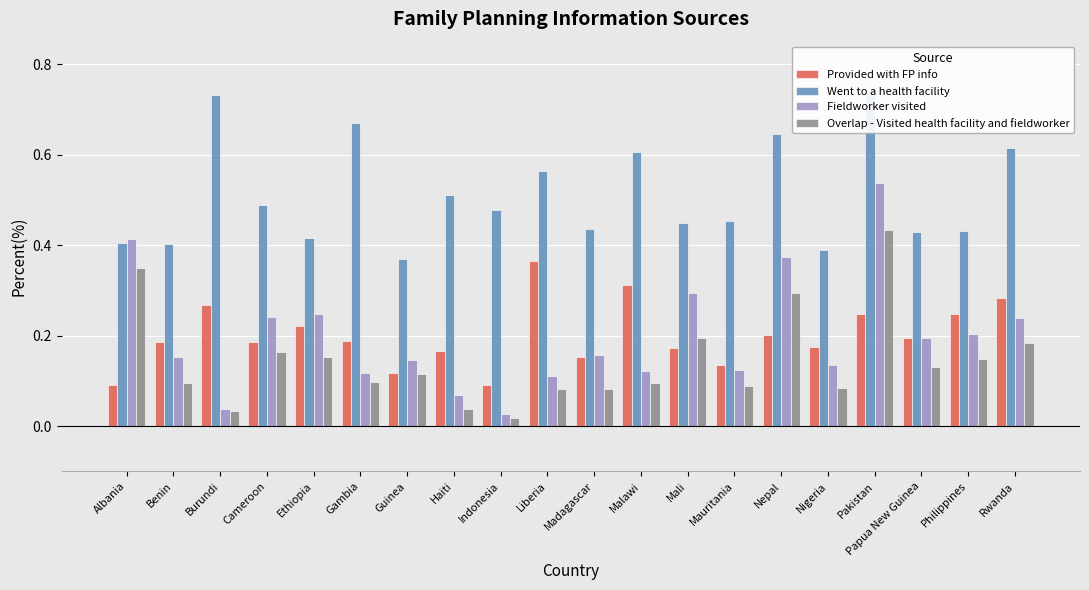

Read the Overlap - Visited health facility and fieldworker value at Papua New Guinea.

0.1